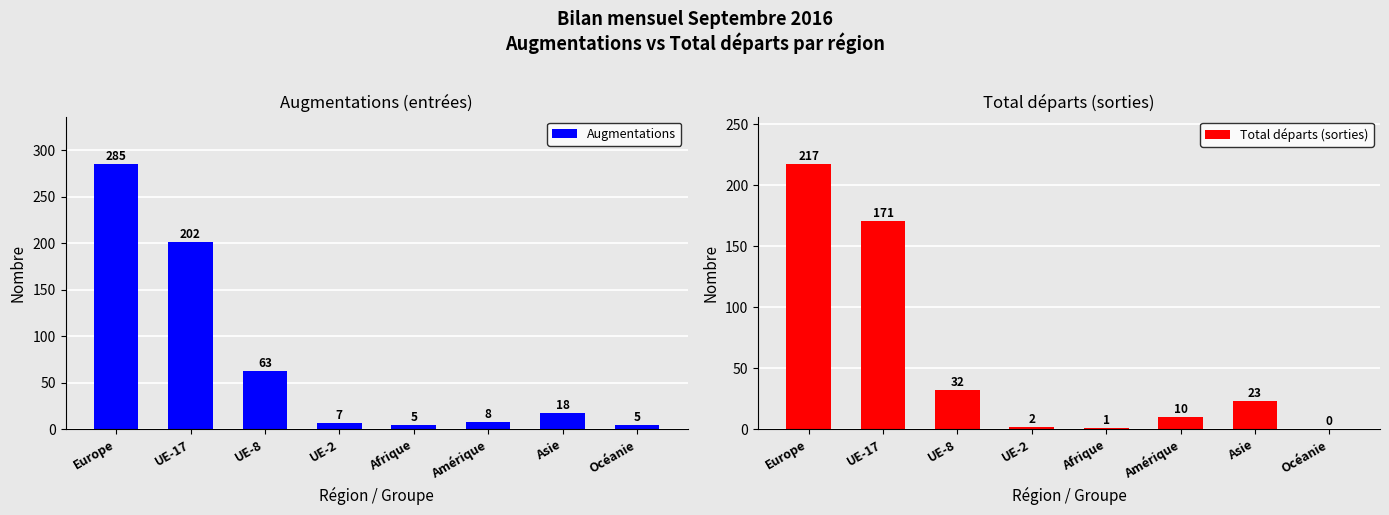

Reading right to left, list all the values displayed in this chart.

Augmentations: Océanie=5	Asie=18	Amérique=8	Afrique=5	UE-2=7	UE-8=63	UE-17=202	Europe=285
Total départs (sorties): Océanie=0	Asie=23	Amérique=10	Afrique=1	UE-2=2	UE-8=32	UE-17=171	Europe=217